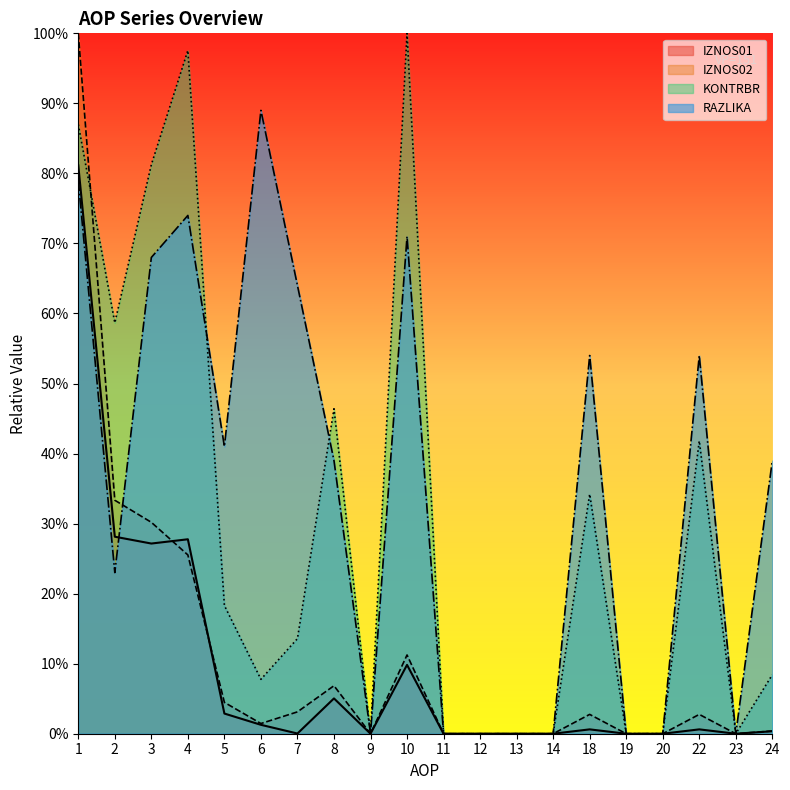

True or false: IZNOS02 has more than 1 points higher than both neighbors.

True